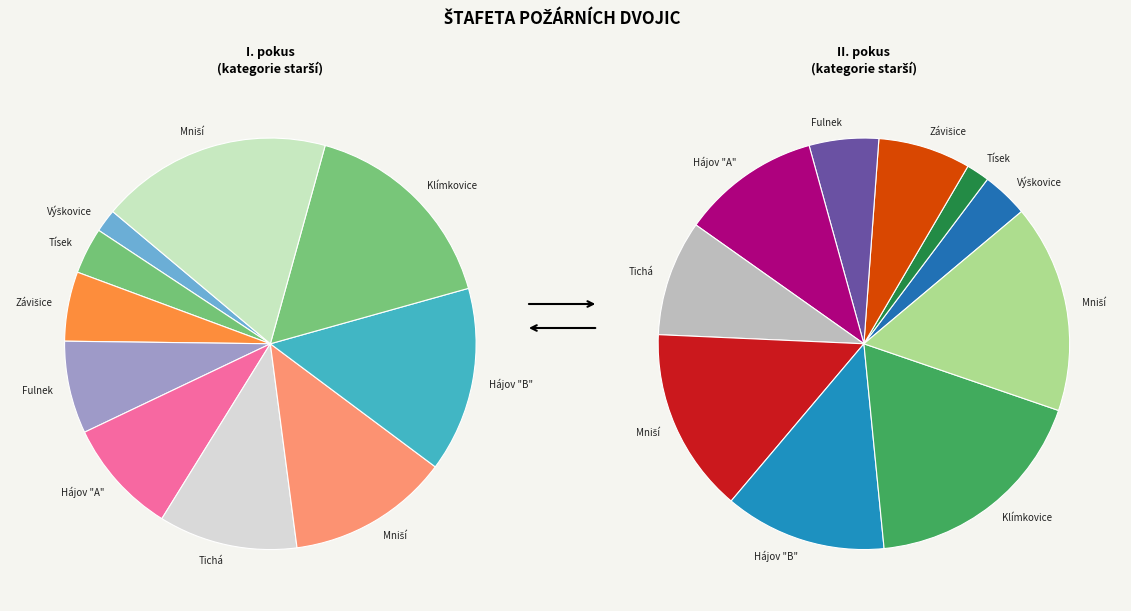

Which category has the smallest portion of the pie?

Výškovice